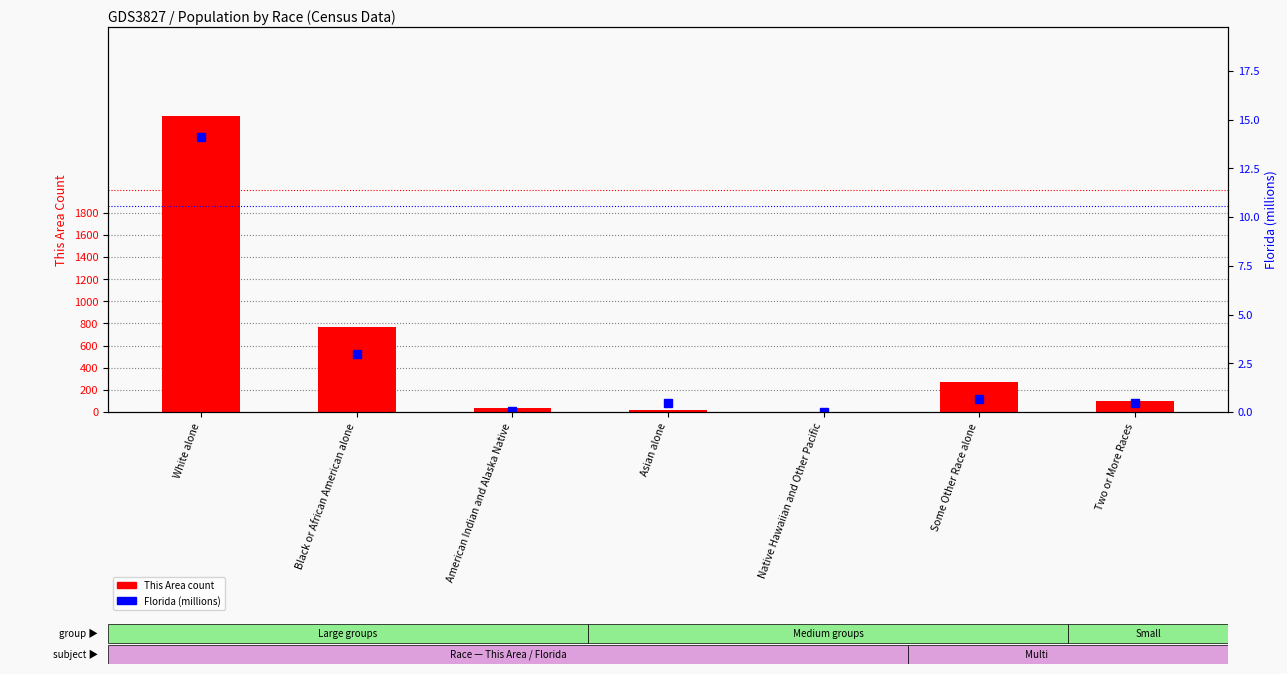

Is it true that Florida (millions) equals 0.0 at Native Hawaiian and Other Pacific?

False